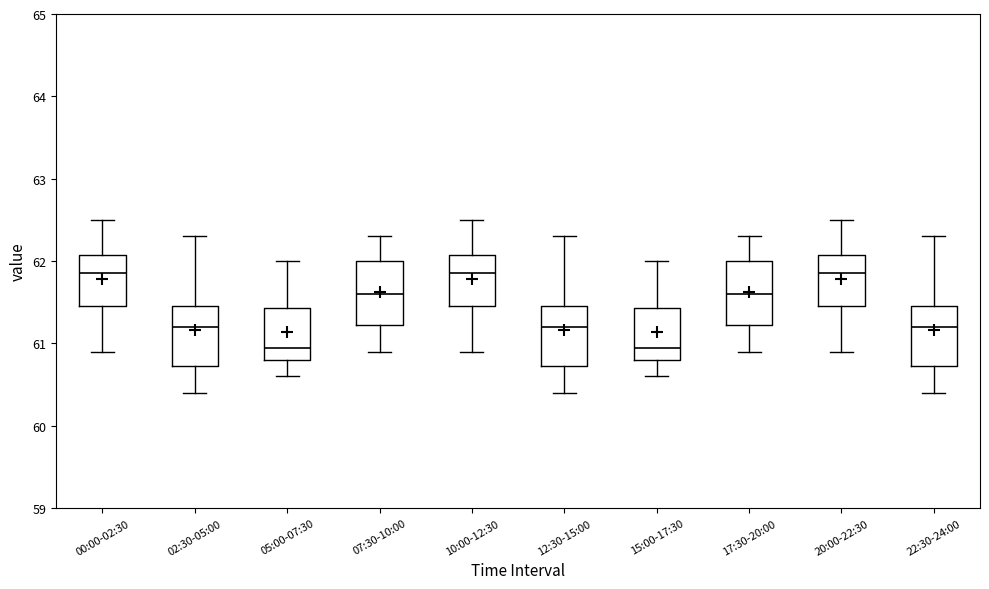

Where does the upper whisker of the box for 17:30-20:00 end on the y-axis? The values are not printed on the chart, so give them approximately, as read against the axis.

62.3